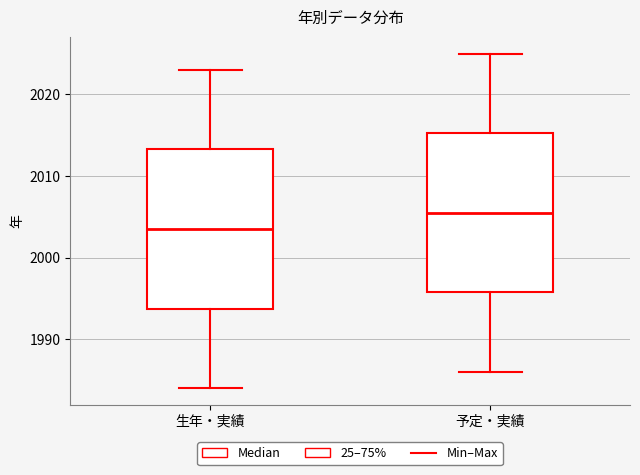

Reading left to right, transcribe this box plot: for each box, give where its median line is, the range the box spans, and where its two whiskers end, as read against the y-axis. The values are not printed on the chart, so give them approximately, as read against the axis.

生年・実績: median 2004, box 1994 to 2013, whiskers 1984 to 2023
予定・実績: median 2006, box 1996 to 2015, whiskers 1986 to 2025